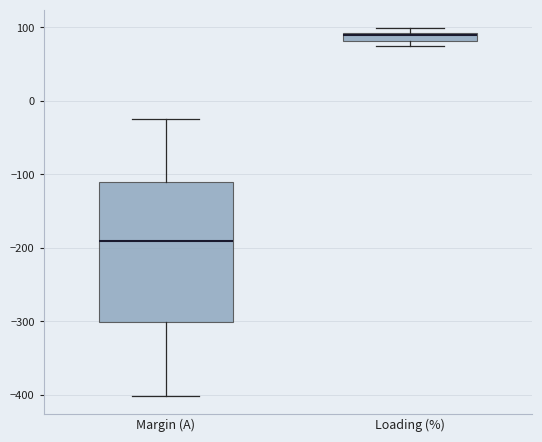

Comparing the boxes themselves (not the whiskers), which one is the tallest?

Margin (A)